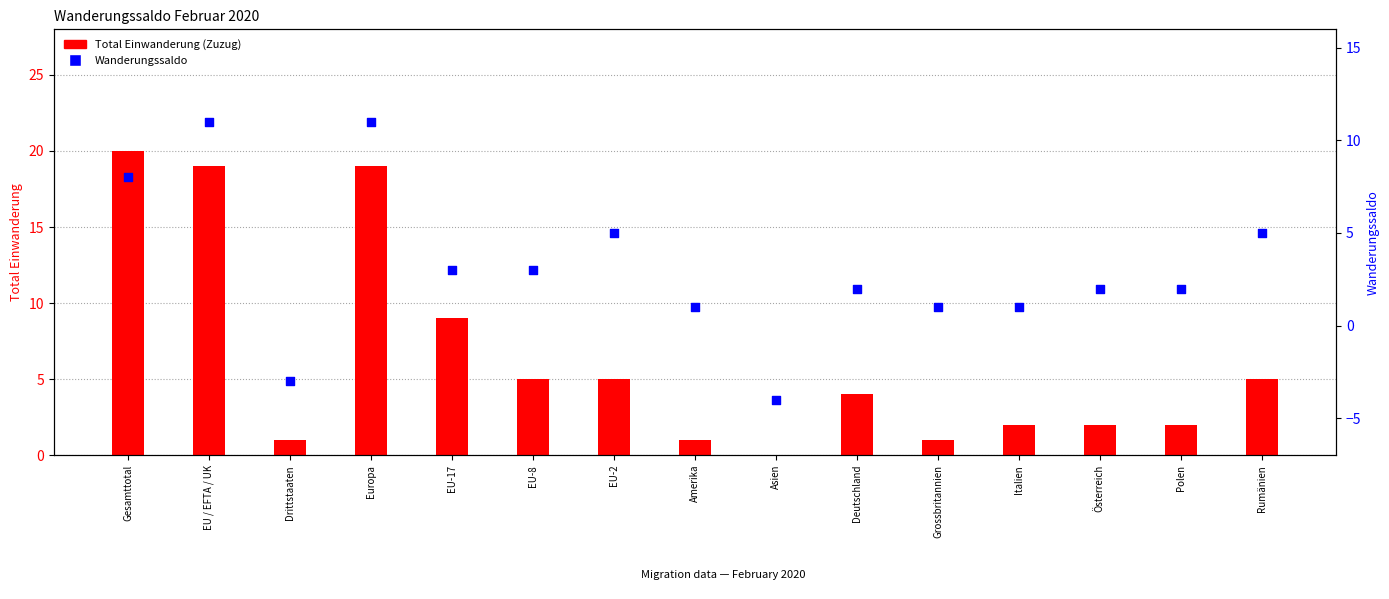

What are all the series names shown in the legend?

Total Einwanderung (Zuzug), Wanderungssaldo